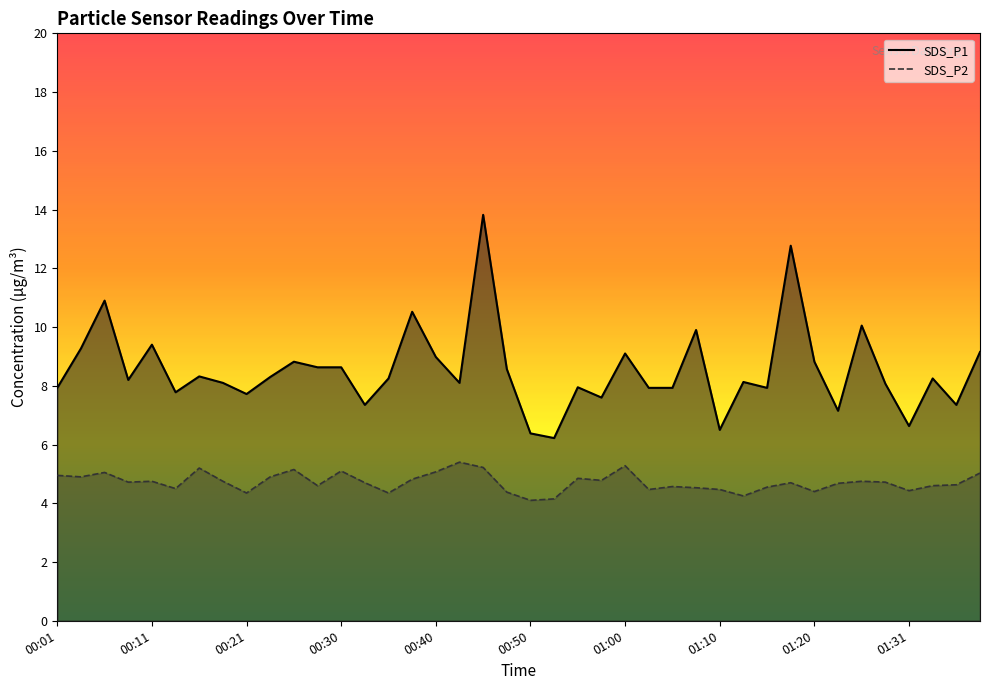

List the series in order of their peak value, highest first.

SDS_P1, SDS_P2